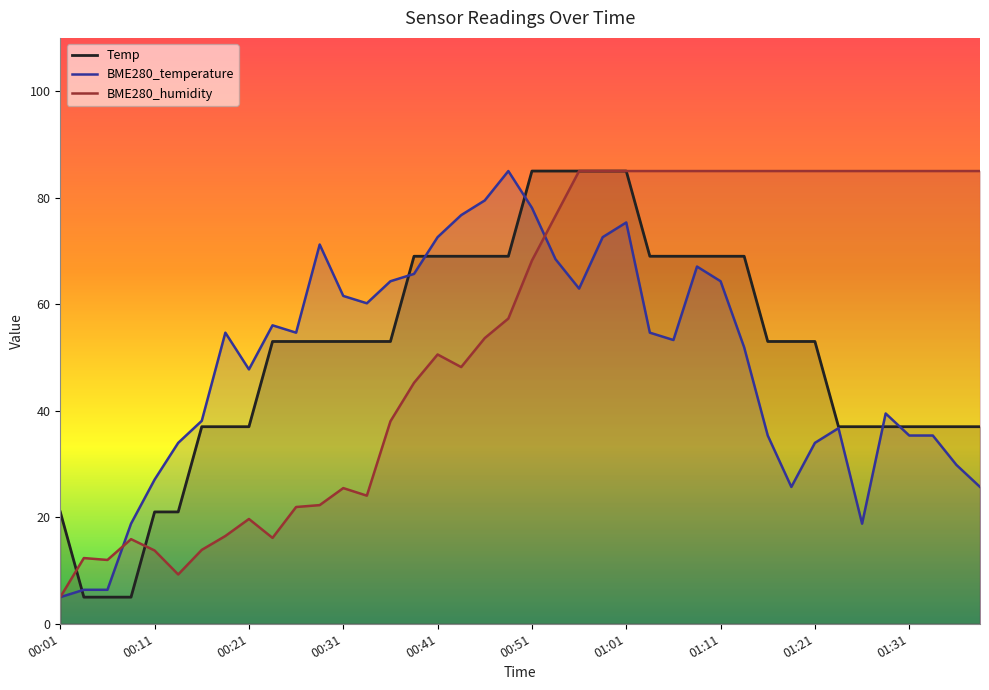

Between which two adjacent categories do BME280_temperature and BME280_humidity first intersect?

00:06 and 00:09